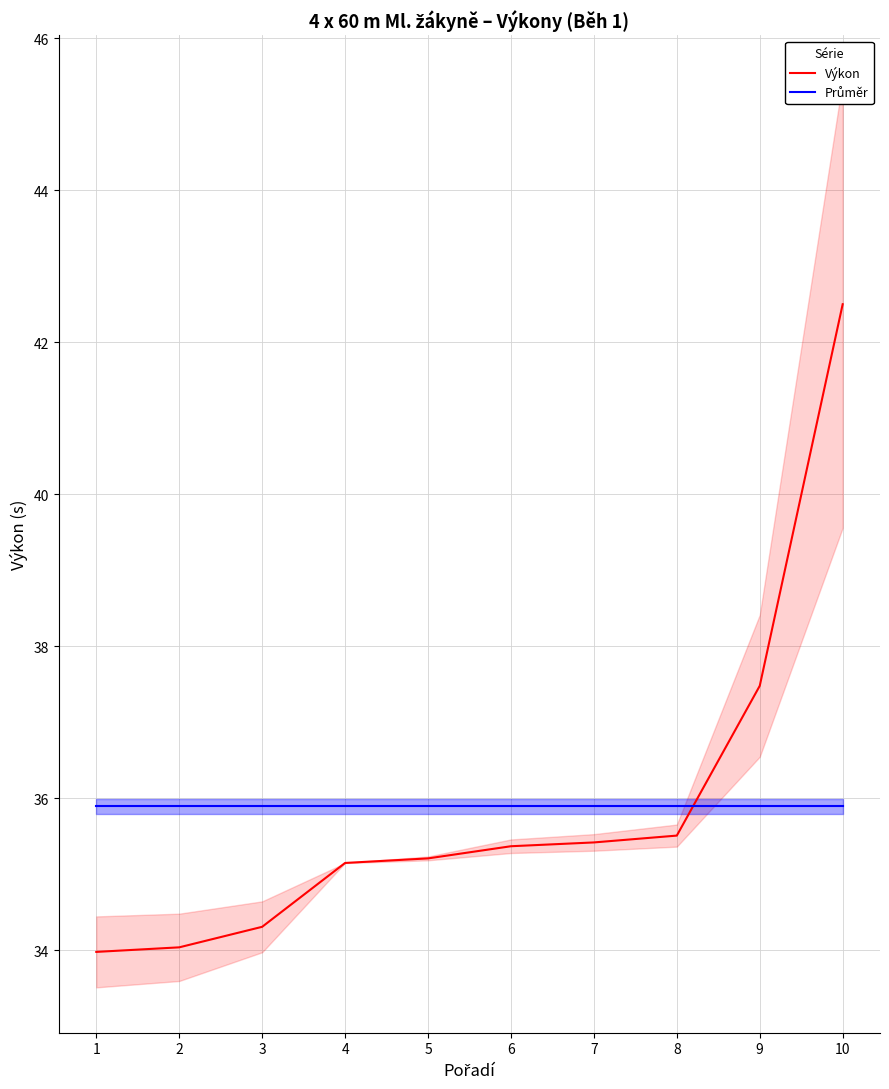

Rank the series at 8 from highest to lowest value.

Průměr, Výkon